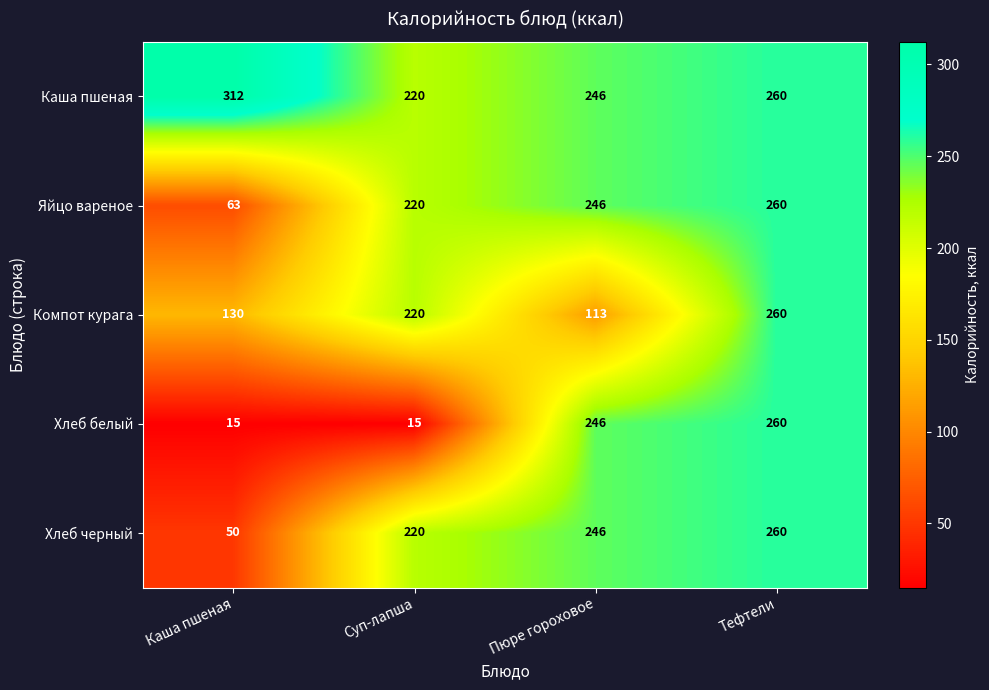

What is the spread (max minus min) of values at Каша пшеная?

297